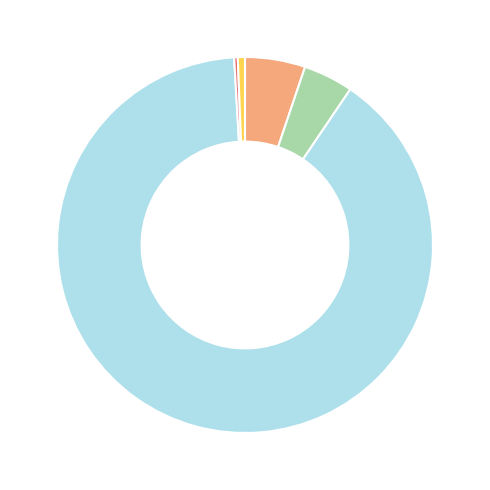

Is there a majority slice in this chart?

Yes